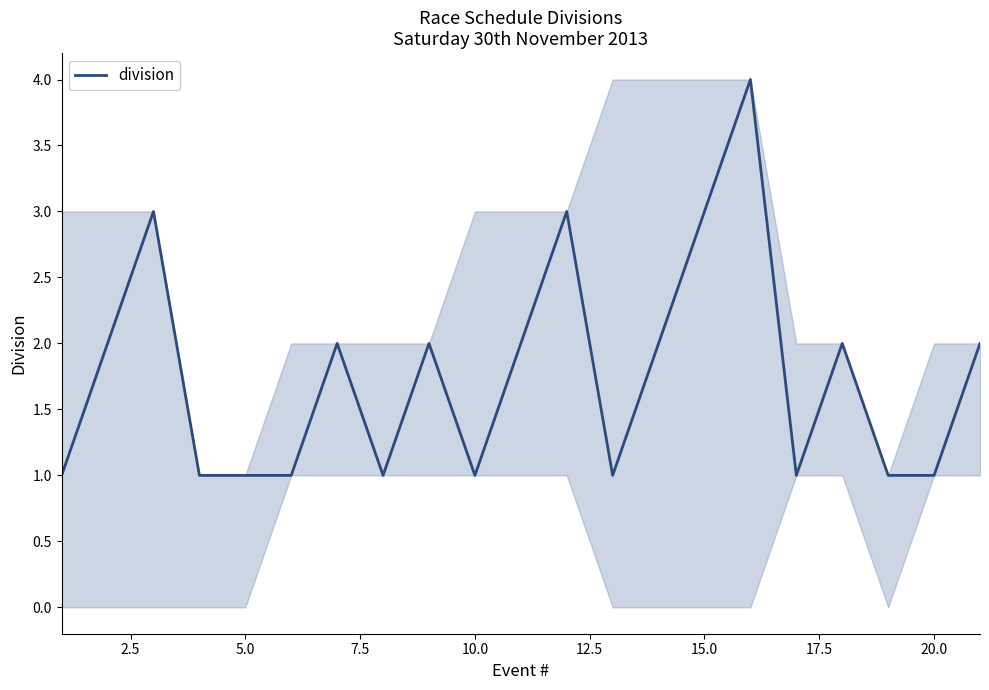

True or false: the data has more than 2 interior local peaks.

True